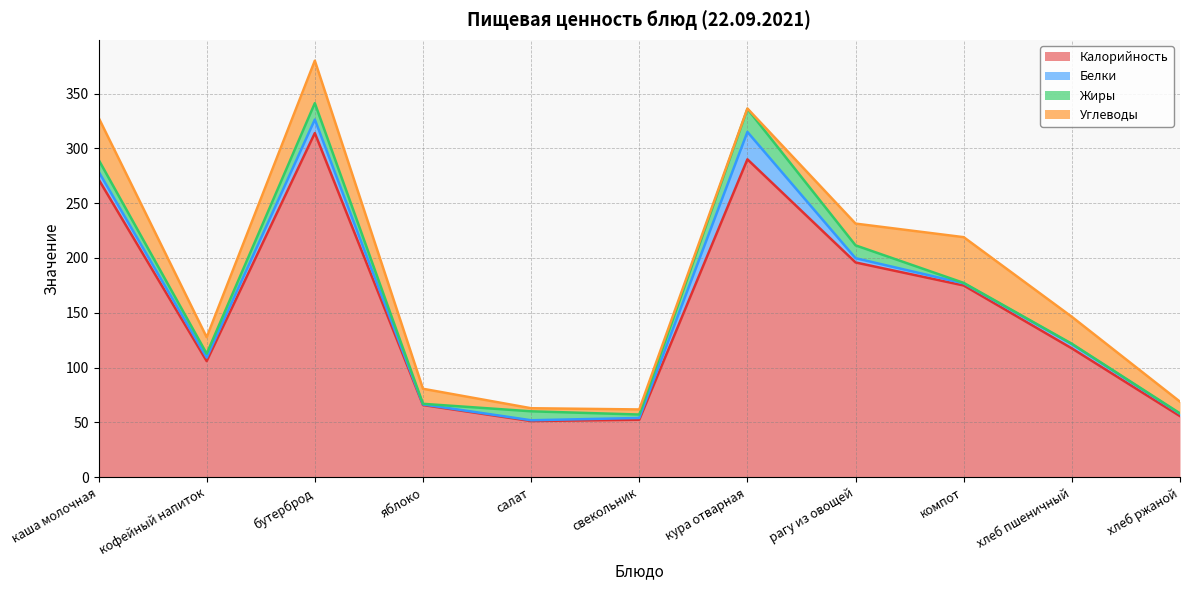

Is it true that Углеводы equals 24.6 at хлеб пшеничный?

True